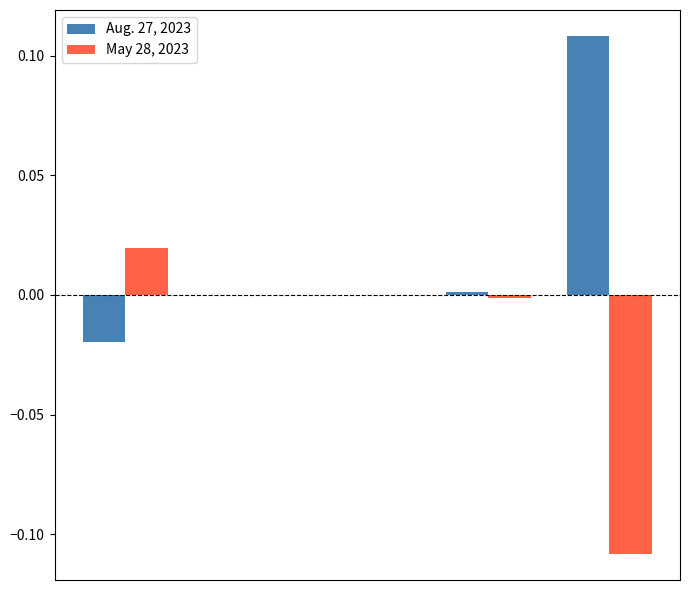

What are all the series names shown in the legend?

Aug. 27, 2023, May 28, 2023